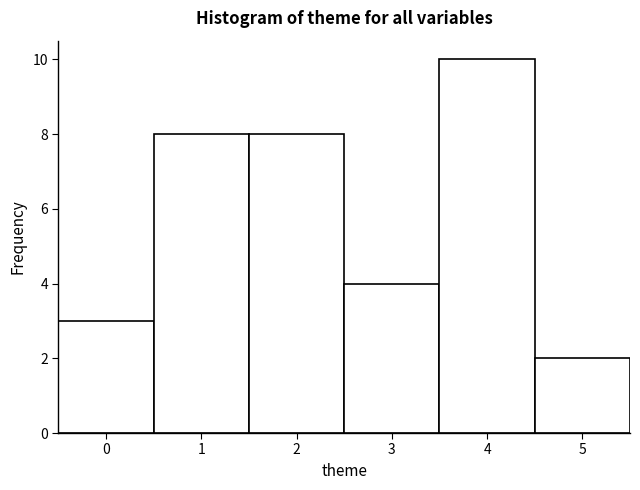

Reading left to right, transcribe this chart: for each bar, give the range it covers on the x-axis and its height. The values are not printed on the chart, so give them approximately, as read against the axis.

-0.5 to 0.5: 3
0.5 to 1.5: 8
1.5 to 2.5: 8
2.5 to 3.5: 4
3.5 to 4.5: 10
4.5 to 5.5: 2